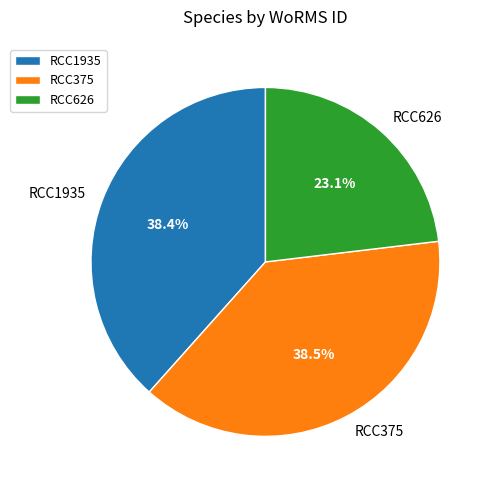

Does RCC1935 represent more than half of the total?

No